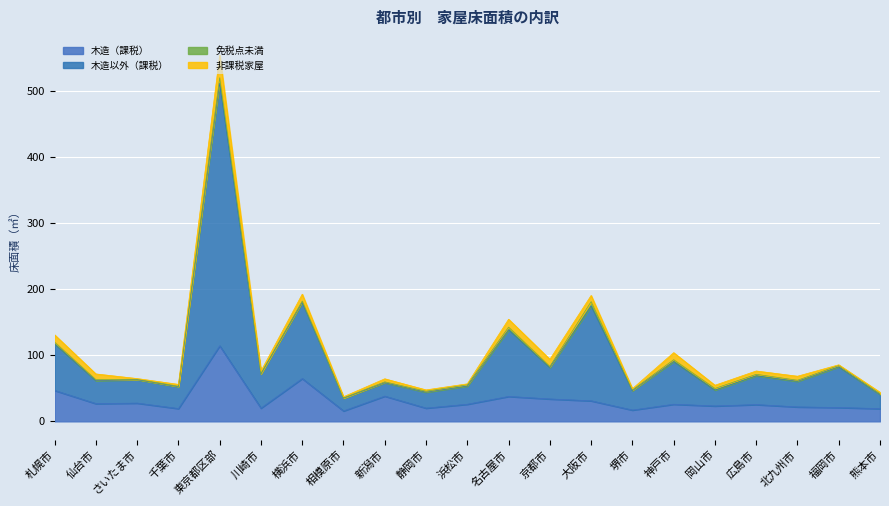

Which category has the highest value in the 木造（課税） series?

東京都区部